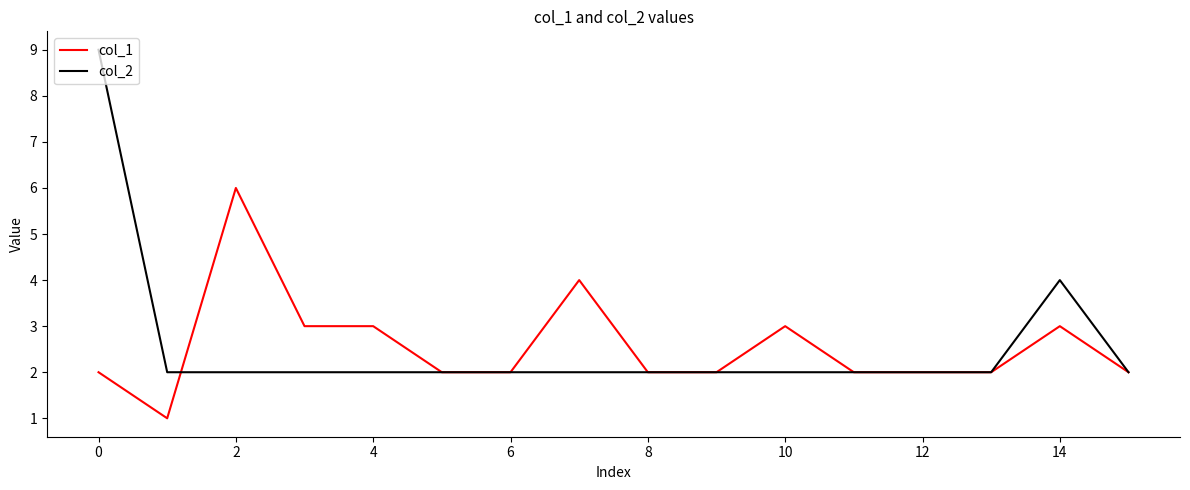

Rank the series by their maximum value, from lowest to highest.

col_1, col_2